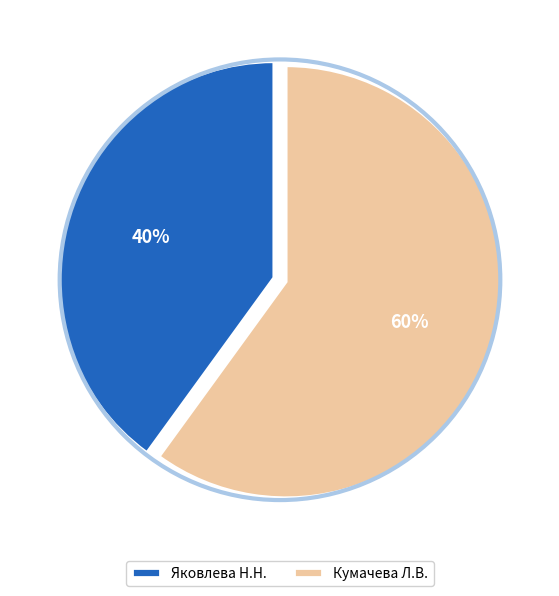

What percentage do Кумачева Л.В. and Яковлева Н.Н. together represent?

100.0%